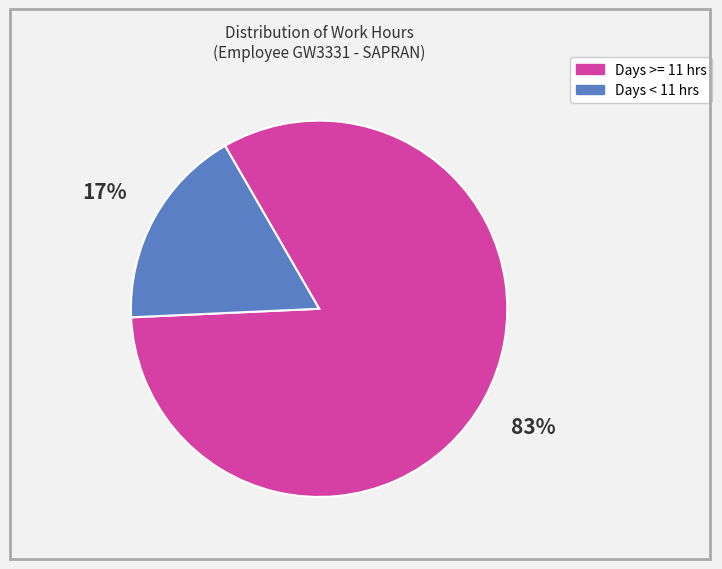

Count the number of slices in the pie.

2